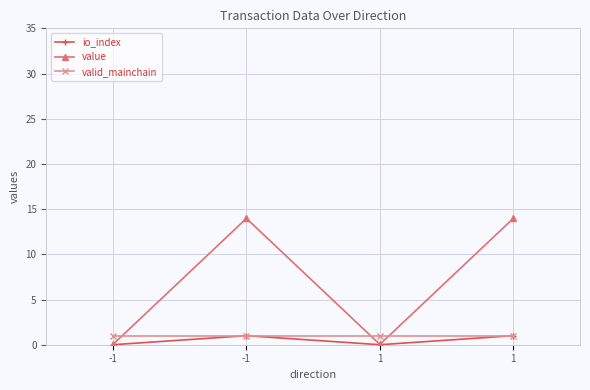

Which series has the largest range (max minus min)?

value